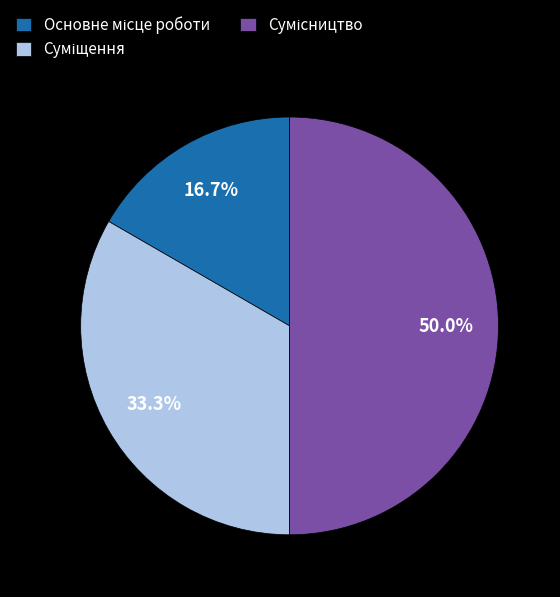

To the nearest percent, what is the difference between the largest and smallest slice percentages?

33%